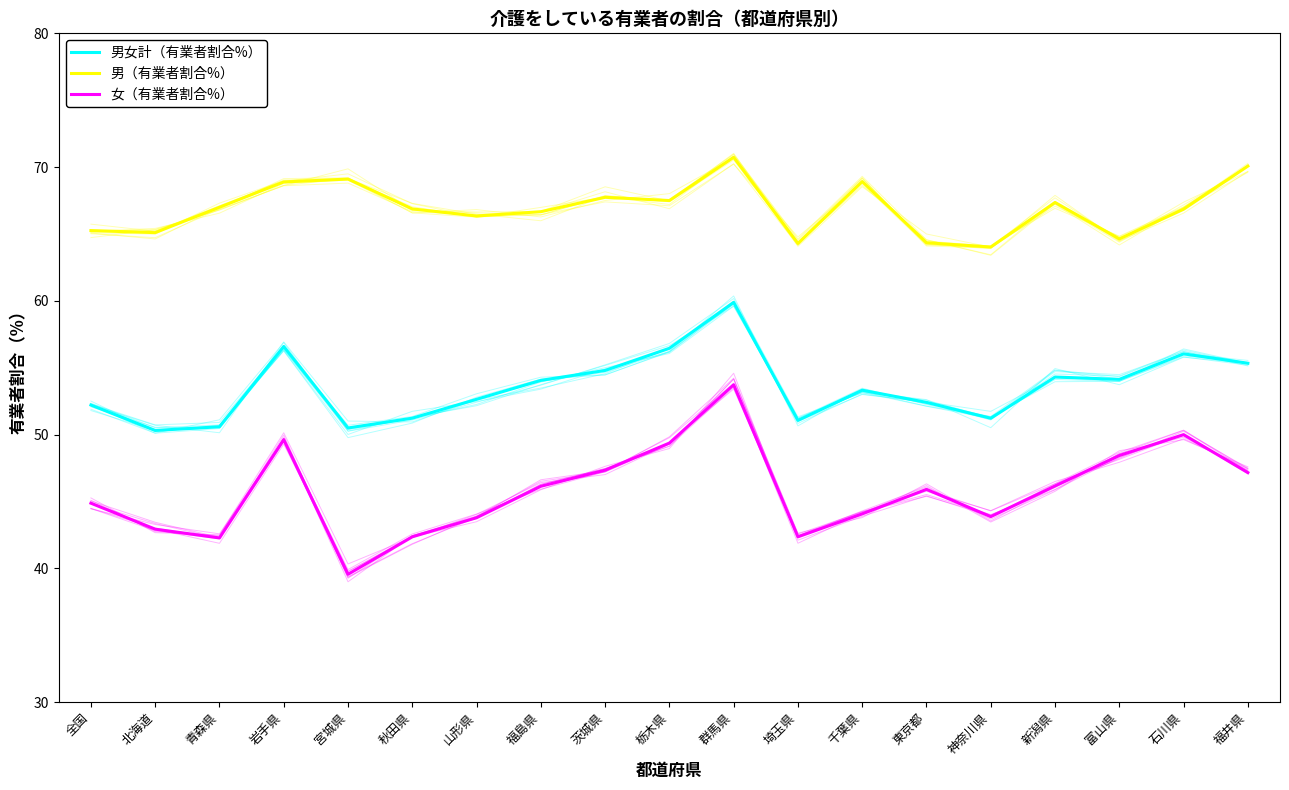

Reading right to left, list all the values displayed in this chart.

男女計（有業者割合%）: 福井県=55.3	石川県=56.0	富山県=54.1	新潟県=54.3	神奈川県=51.2	東京都=52.4	千葉県=53.3	埼玉県=51.1	群馬県=59.9	栃木県=56.5	茨城県=54.8	福島県=54.1	山形県=52.6	秋田県=51.2	宮城県=50.5	岩手県=56.6	青森県=50.6	北海道=50.3	全国=52.2
男（有業者割合%）: 福井県=70.1	石川県=66.9	富山県=64.6	新潟県=67.4	神奈川県=64.0	東京都=64.3	千葉県=68.9	埼玉県=64.3	群馬県=70.7	栃木県=67.5	茨城県=67.7	福島県=66.7	山形県=66.3	秋田県=66.9	宮城県=69.1	岩手県=68.9	青森県=67.0	北海道=65.1	全国=65.3
女（有業者割合%）: 福井県=47.2	石川県=50.0	富山県=48.4	新潟県=46.2	神奈川県=43.9	東京都=45.9	千葉県=44.1	埼玉県=42.4	群馬県=53.7	栃木県=49.4	茨城県=47.3	福島県=46.1	山形県=43.8	秋田県=42.4	宮城県=39.6	岩手県=49.6	青森県=42.3	北海道=42.9	全国=44.9